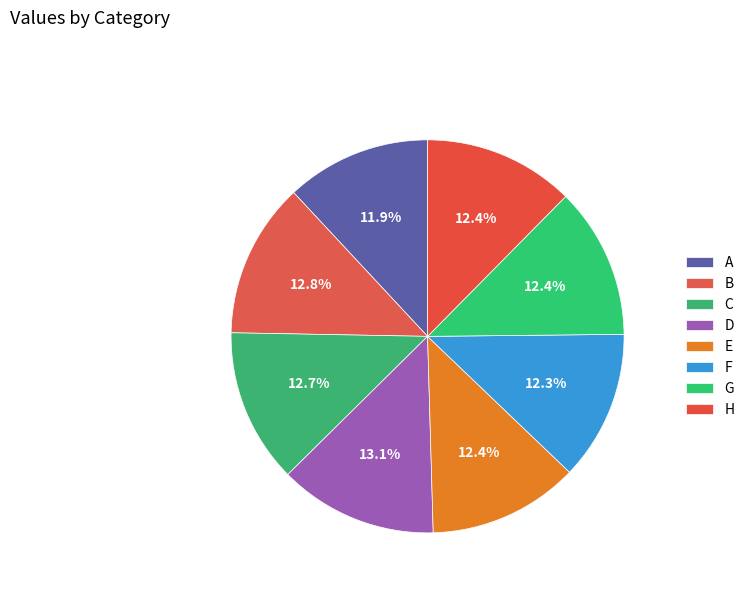

The H slice represents 12% of the pie. True or false?

True